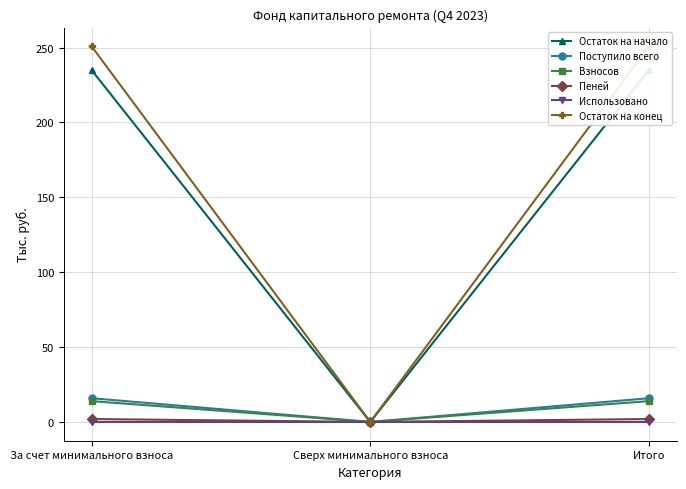

True or false: Взносов has a value of 13.9 at За счет минимального взноса.

True